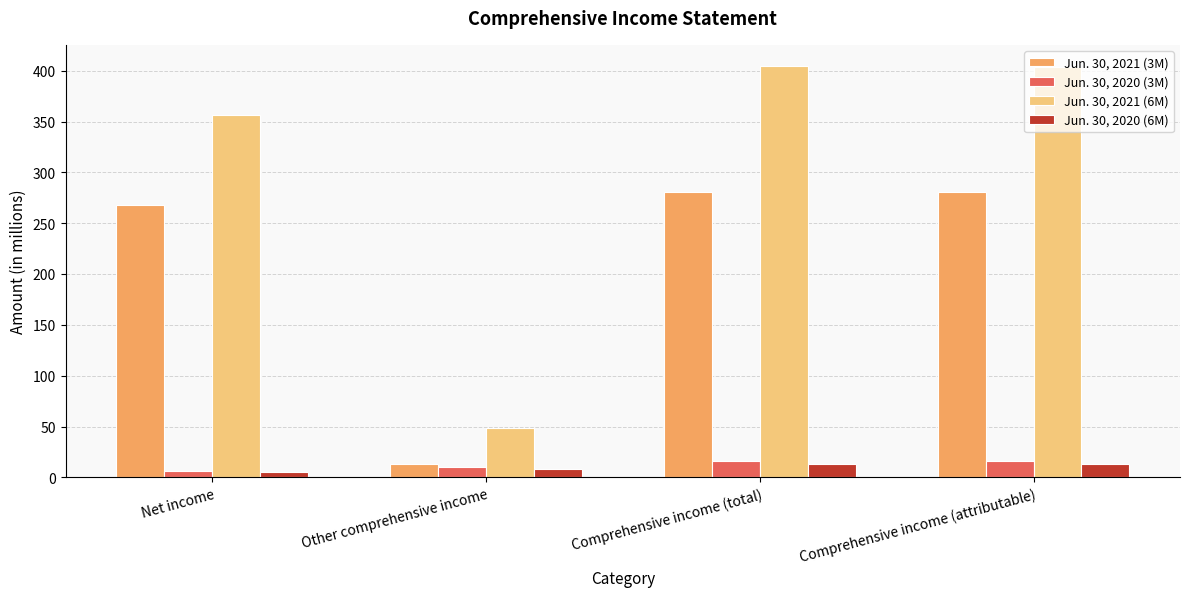

Rank the series at Net income from lowest to highest value.

Jun. 30, 2020 (6M), Jun. 30, 2020 (3M), Jun. 30, 2021 (3M), Jun. 30, 2021 (6M)